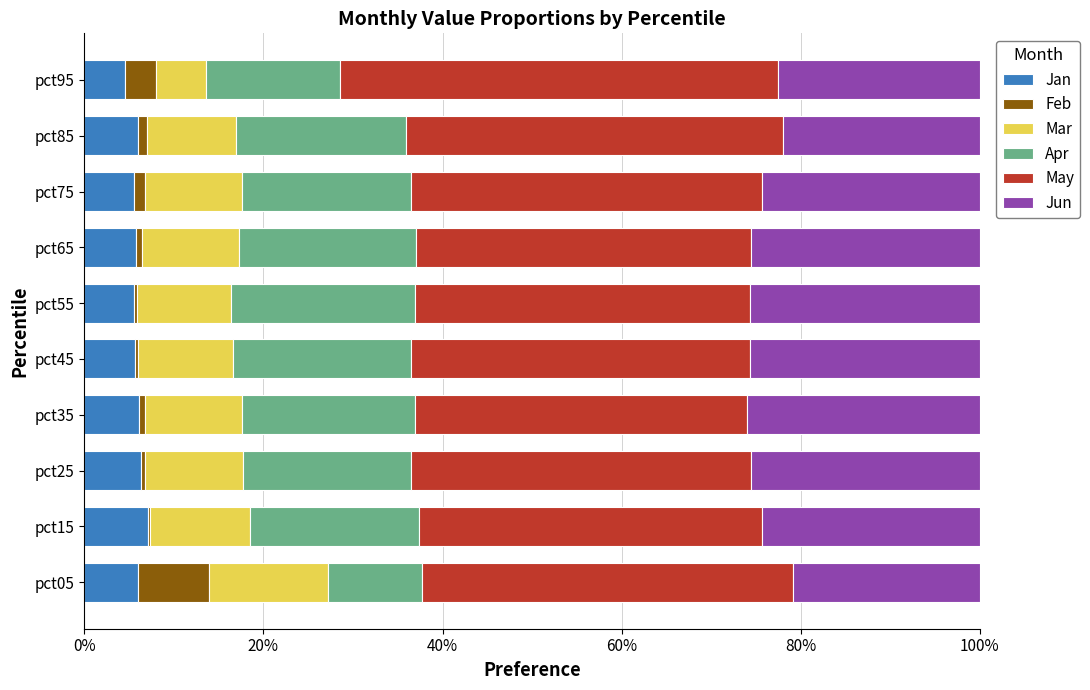

Which series has the largest range (max minus min)?

May